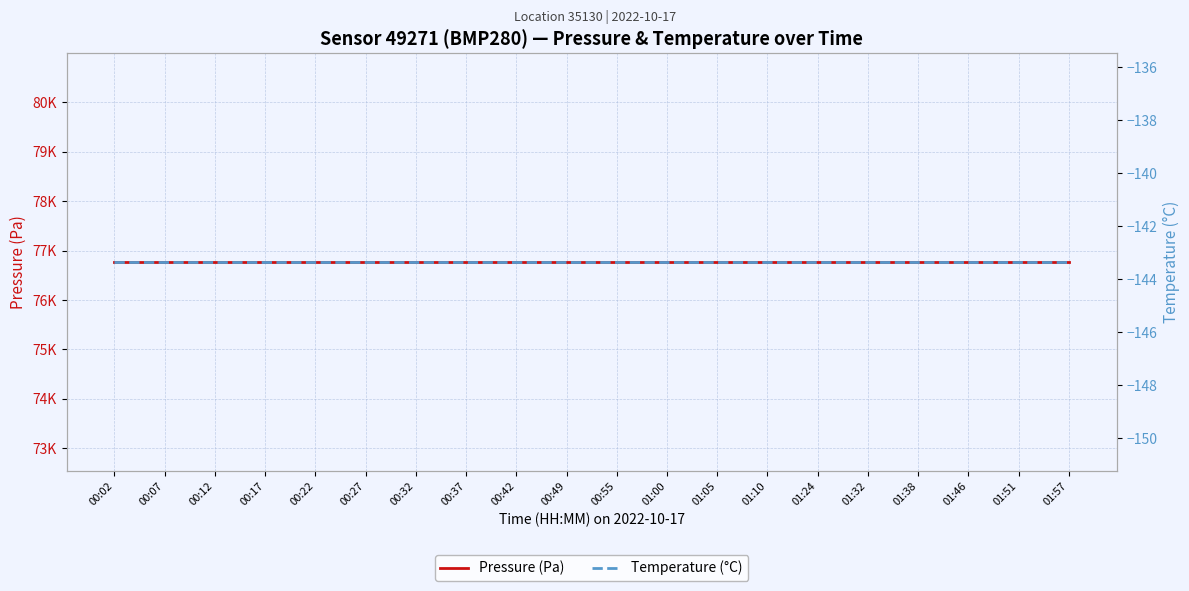

What are all the series names shown in the legend?

pressure, temperature